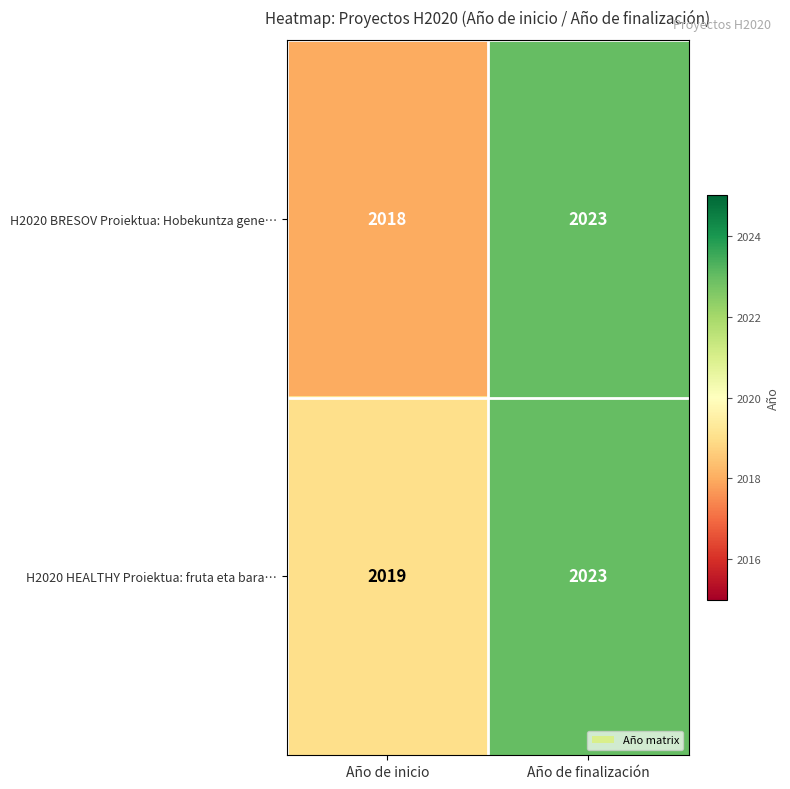

Reading right to left, what are all the values shown in this chart?

H2020 BRESOV Proiektua: Hobekuntza gene…: 2023	2018
H2020 HEALTHY Proiektua: fruta eta bara…: 2023	2019